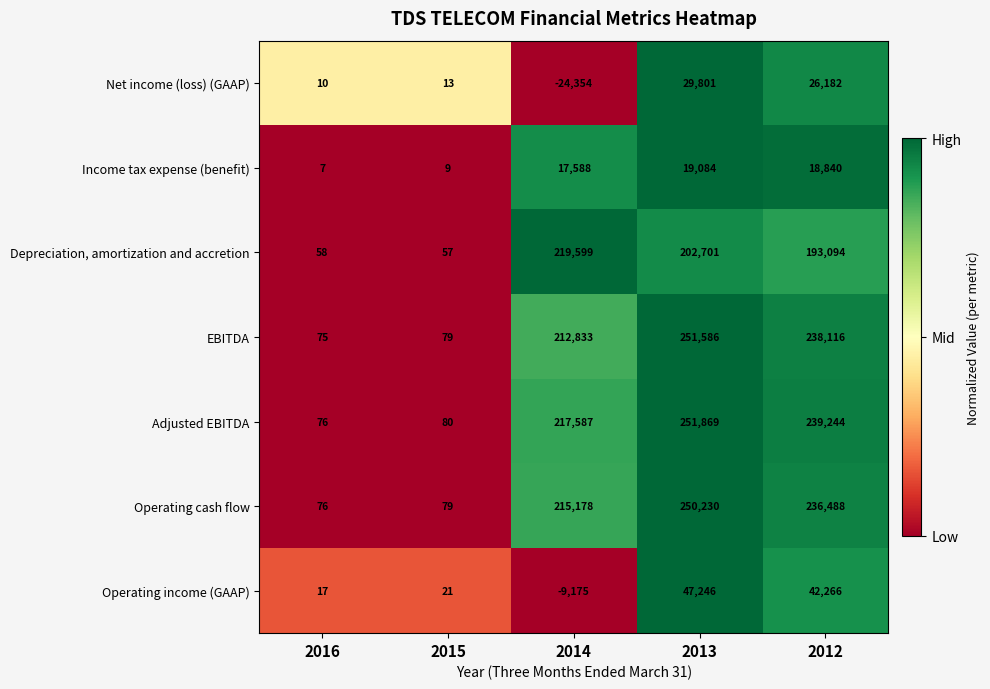

Between 2016 and 2014, which series saw the biggest shift?

Depreciation, amortization and accretion